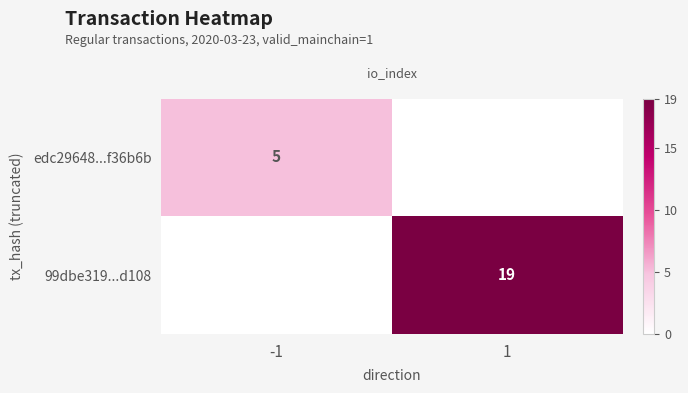

Which label corresponds to the smallest value in the chart?

1